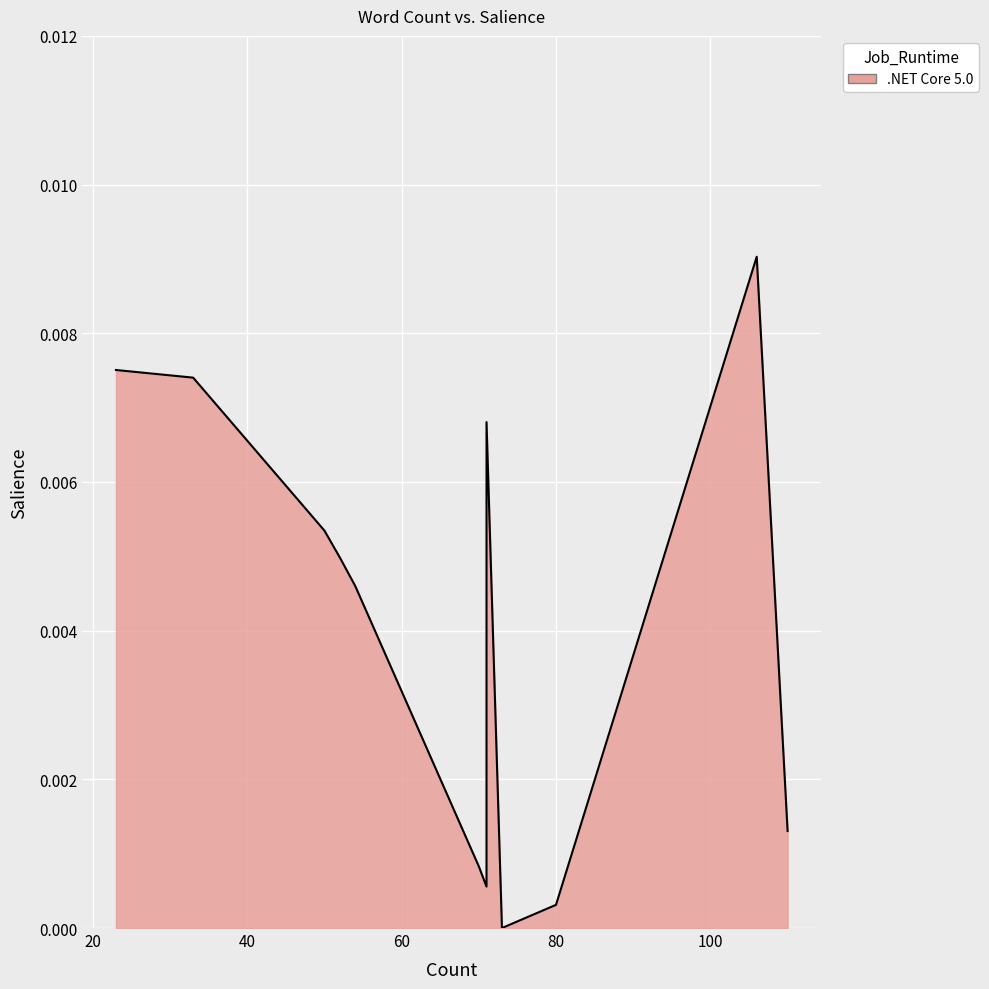

True or false: the data shows 0.0 at 110.

False